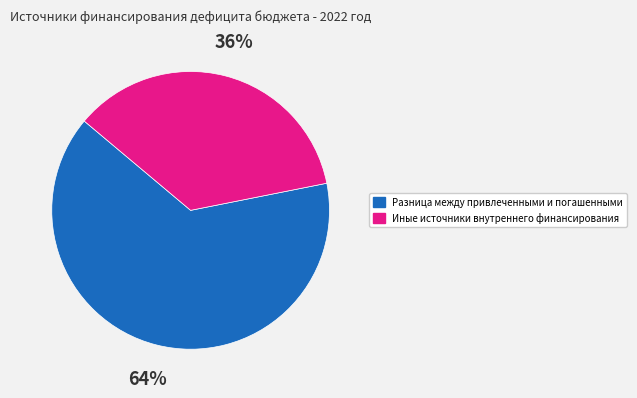

What is the smallest slice in the pie chart?

Иные источники внутреннего финансирования